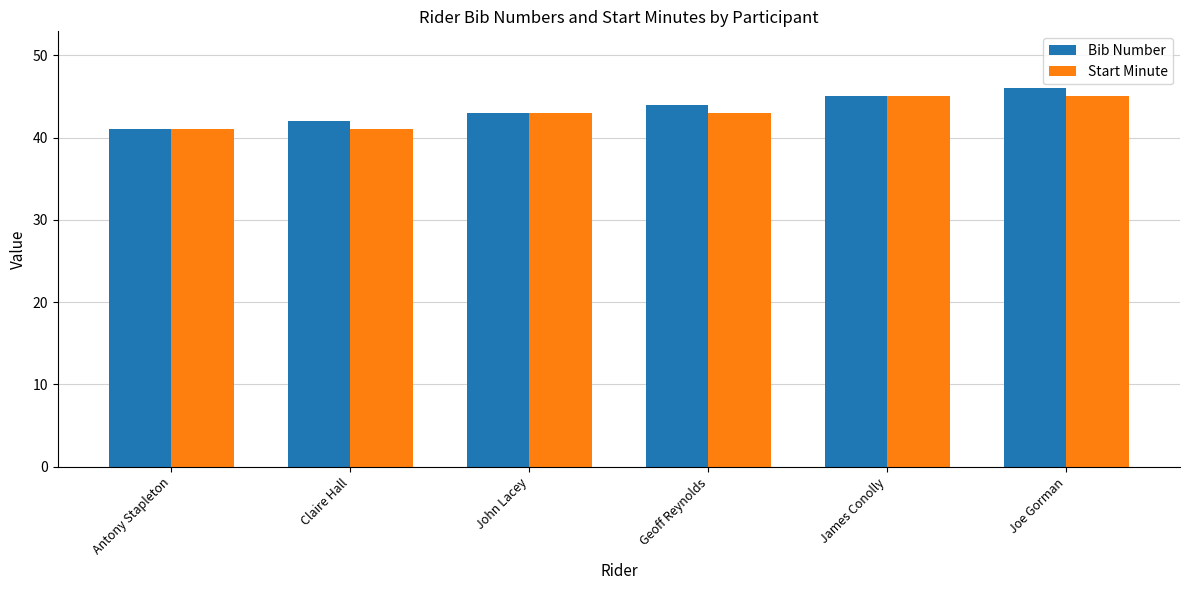

What is the sum of the Start Minute values at John Lacey and Joe Gorman?

88